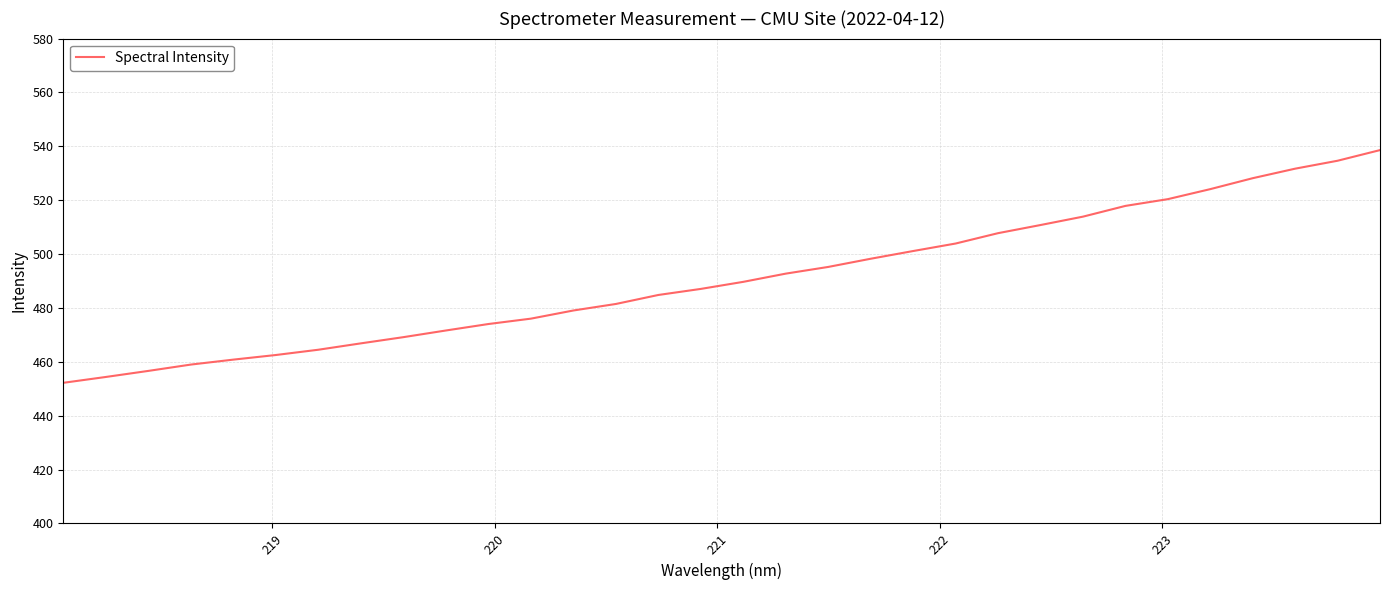

What is the maximum value shown in the chart?

538.6